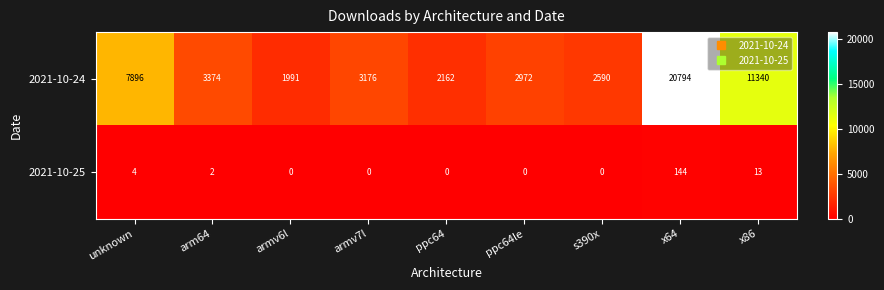

What is the difference between the 2021-10-24 values at x64 and armv7l?

17618